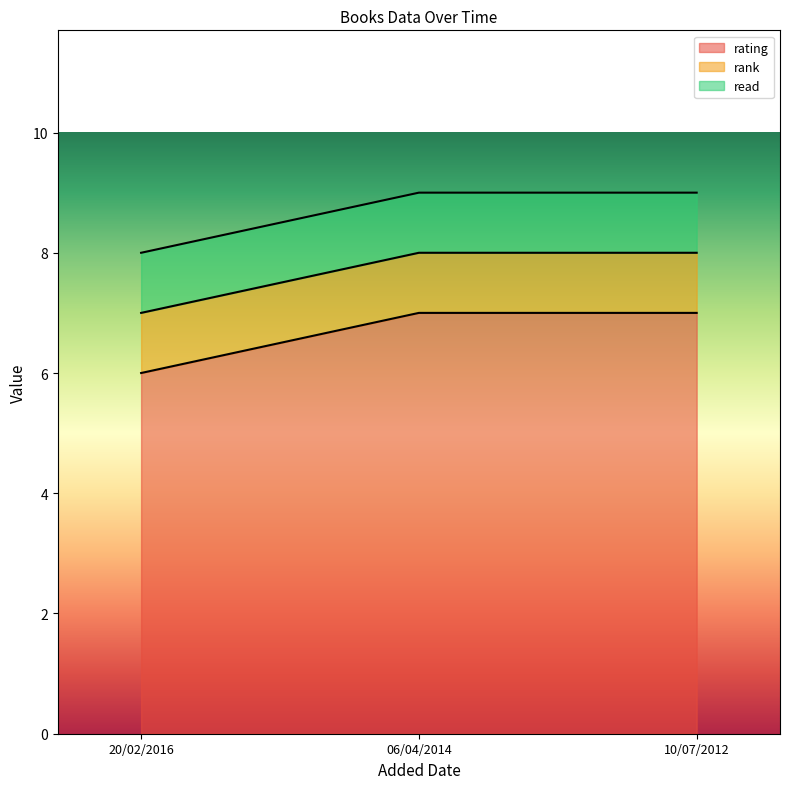

True or false: rating has a value of 7 at 10/07/2012.

True